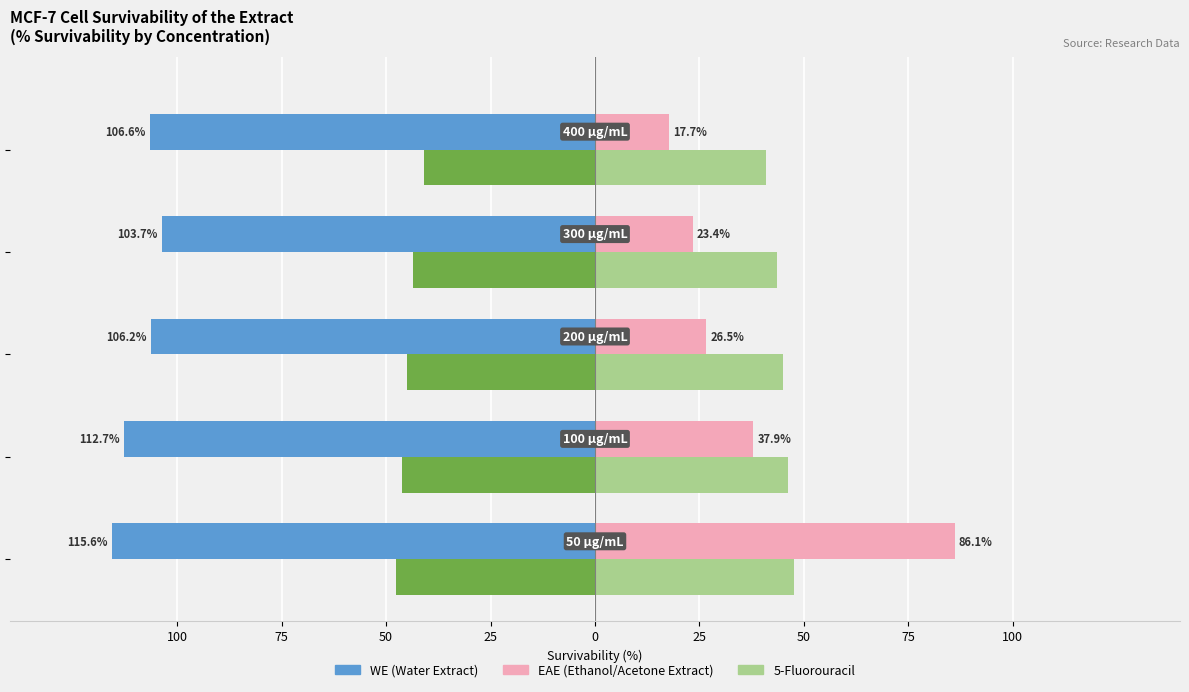

How many data points in 5-Fluorouracil are above 45?

3